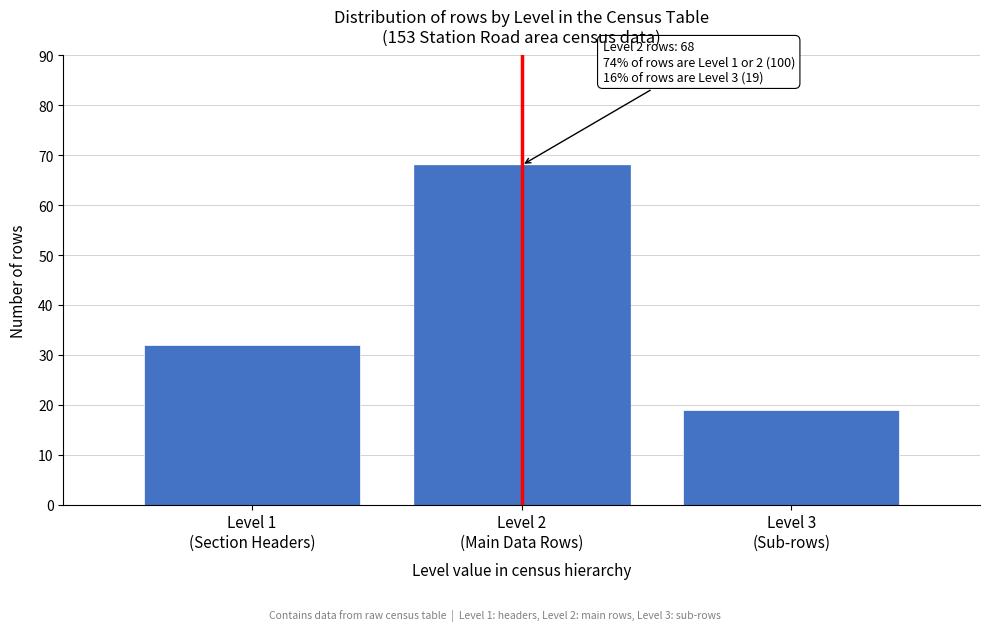

Reading left to right, extract all data points from this chart.

32	68	19